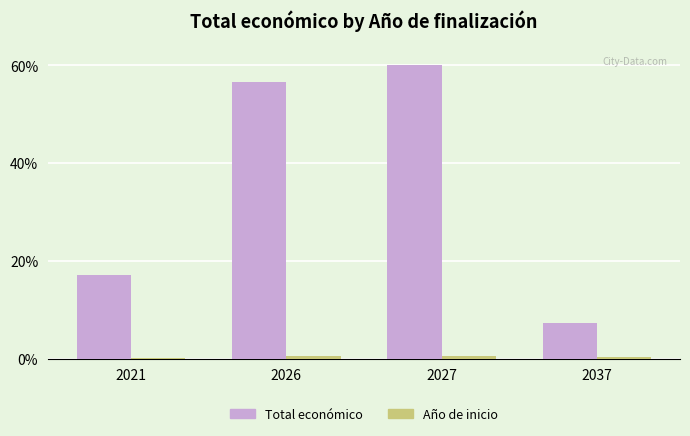

The value of Total económico at 2026 is 32.9. True or false?

False